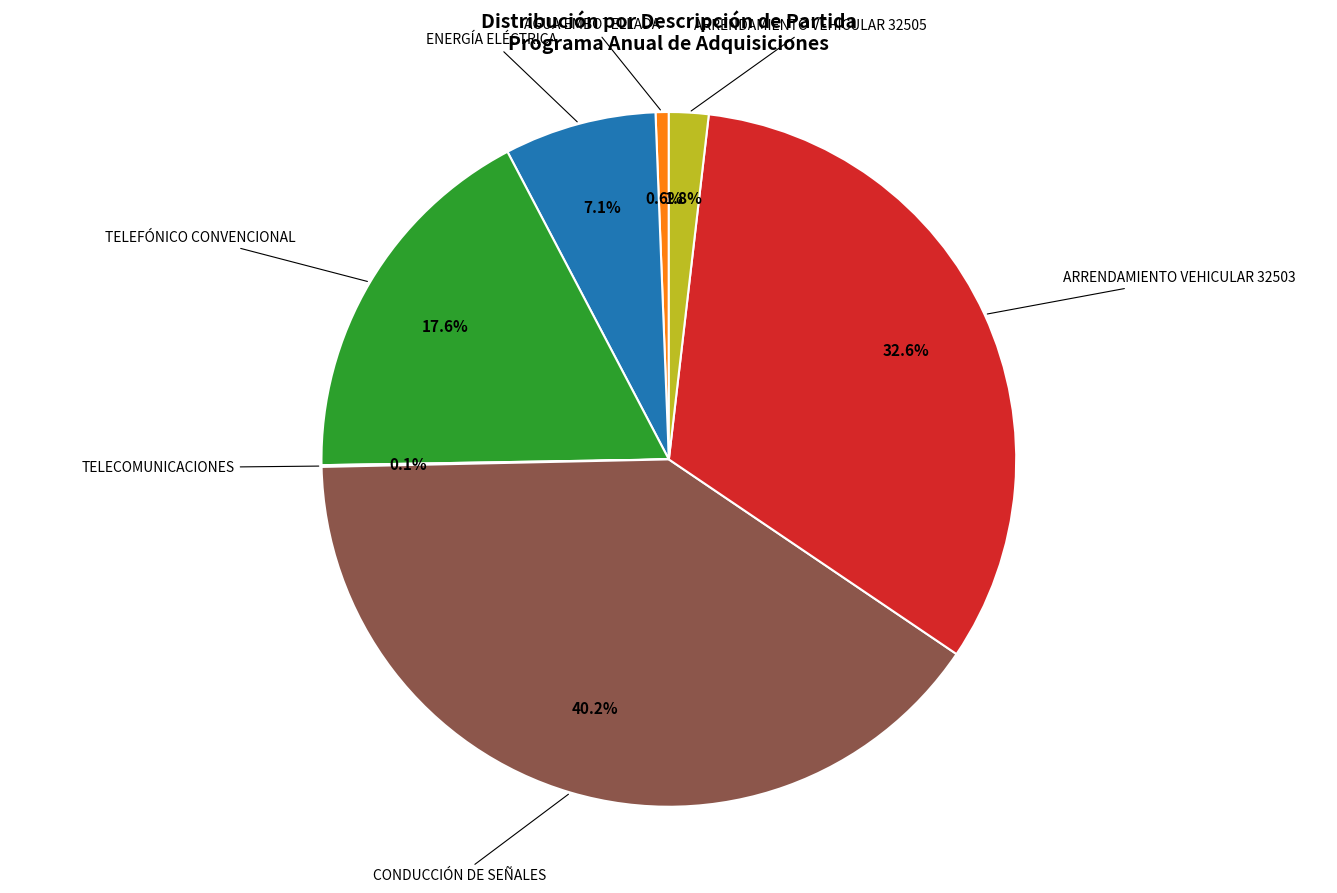

Between AGUA EMBOTELLADA and ARRENDAMIENTO VEHICULAR 32503, which is larger?

ARRENDAMIENTO VEHICULAR 32503